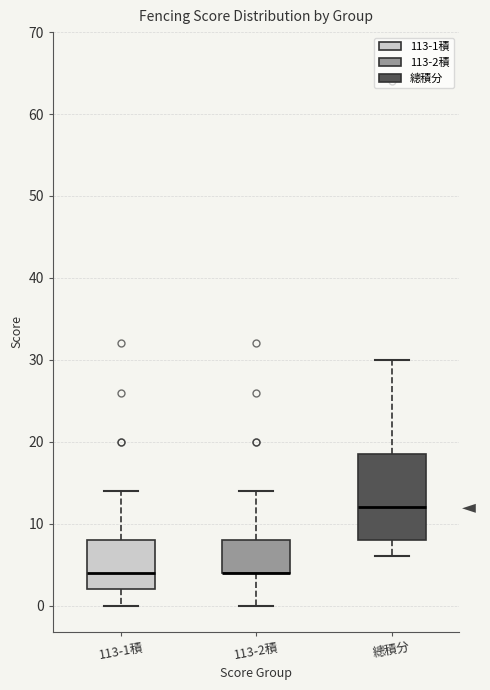

Reading left to right, transcribe this box plot: for each box, give where its median line is, the range the box spans, and where its two whiskers end, as read against the y-axis. The values are not printed on the chart, so give them approximately, as read against the axis.

113-1積: median 4, box 2 to 8, whiskers 0 to 14
113-2積: median 4 (drawn on the box's lower edge), box 4 to 8, whiskers 0 to 14
總積分: median 12, box 8 to 19, whiskers 6 to 30